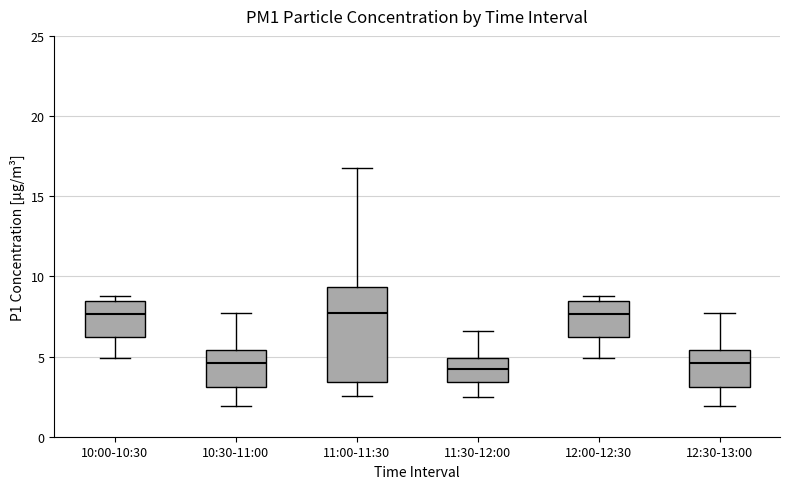

Reading left to right, read every box against the y-axis: the position of its median line, the range the box covers, and the ends of its whiskers. The values are not printed on the chart, so give them approximately, as read against the axis.

10:00-10:30: median 7.5, box 6.0 to 8.5, whiskers 5.0 to 9.0
10:30-11:00: median 4.5, box 3.0 to 5.5, whiskers 2.0 to 7.5
11:00-11:30: median 7.5, box 3.5 to 9.5, whiskers 2.5 to 17.0
11:30-12:00: median 4.0, box 3.5 to 5.0, whiskers 2.5 to 6.5
12:00-12:30: median 7.5, box 6.0 to 8.5, whiskers 5.0 to 9.0
12:30-13:00: median 4.5, box 3.0 to 5.5, whiskers 2.0 to 7.5